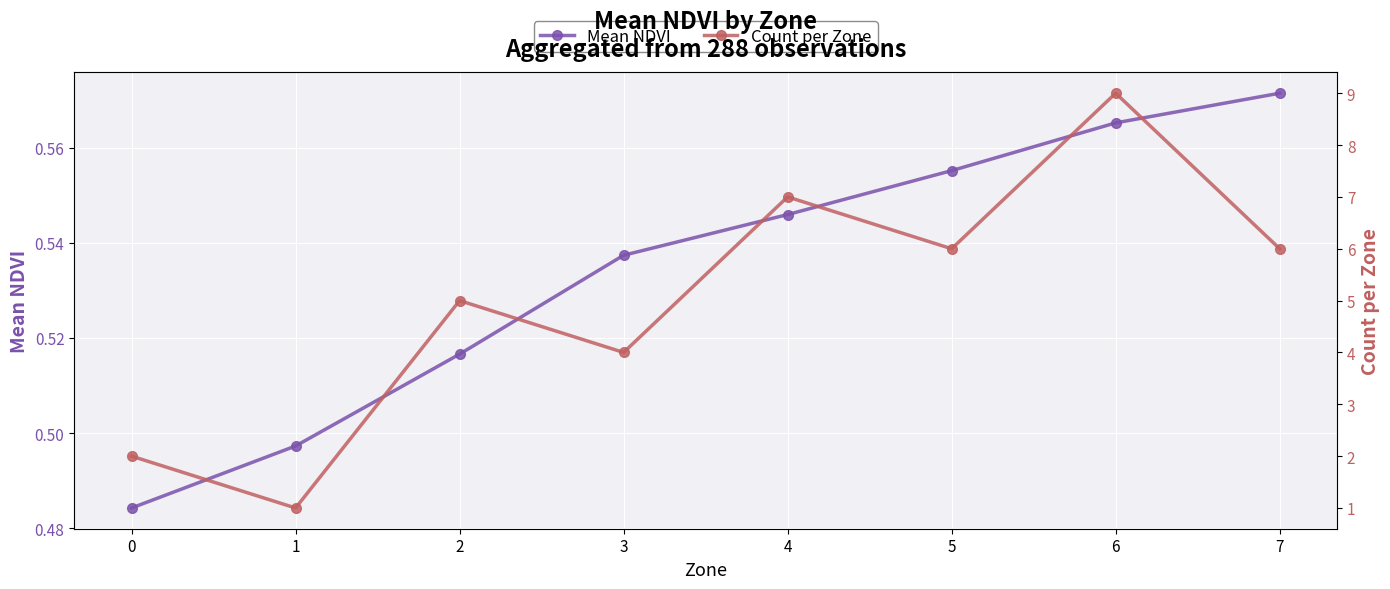

Reading right to left, list all the values displayed in this chart.

Mean NDVI: 0.6	0.6	0.6	0.5	0.5	0.5	0.5	0.5
Count per Zone: 6.0	9.0	6.0	7.0	4.0	5.0	1.0	2.0